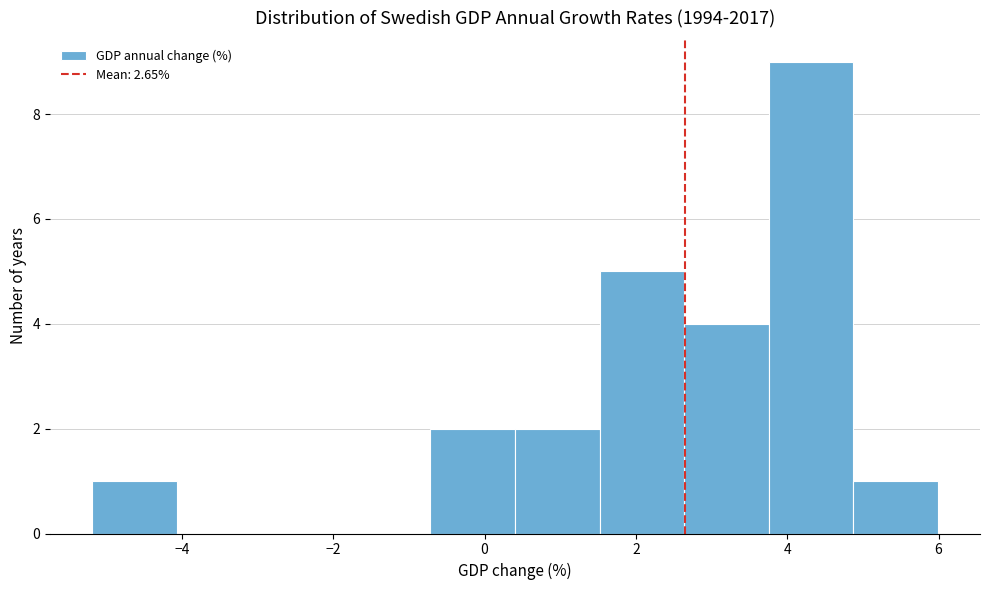

Which range on the x-axis has the tallest bar?

3.8 to 4.8